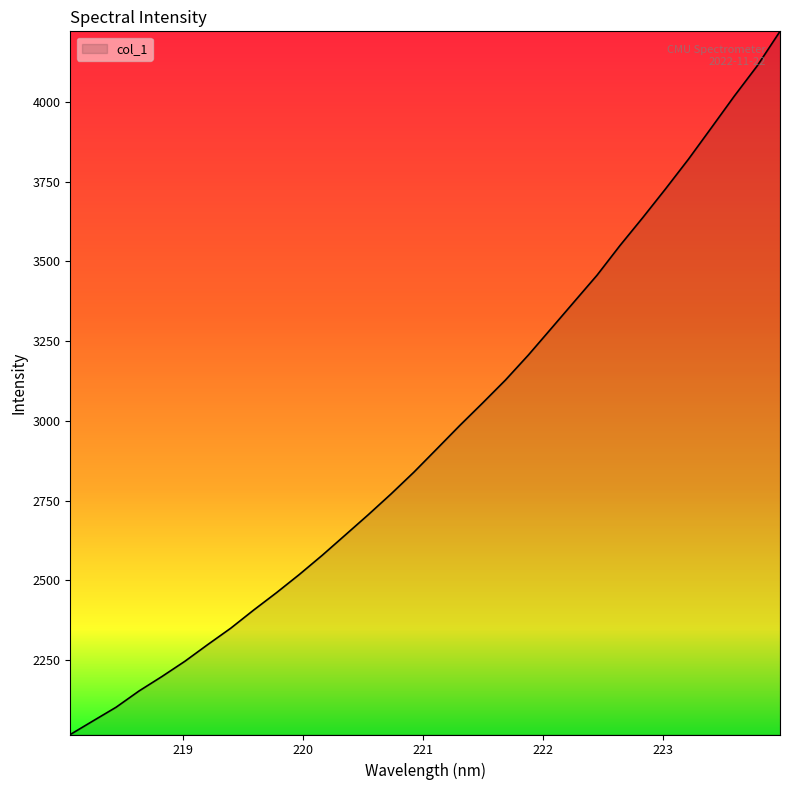

What is the difference between the maximum and minimum values?

2204.5